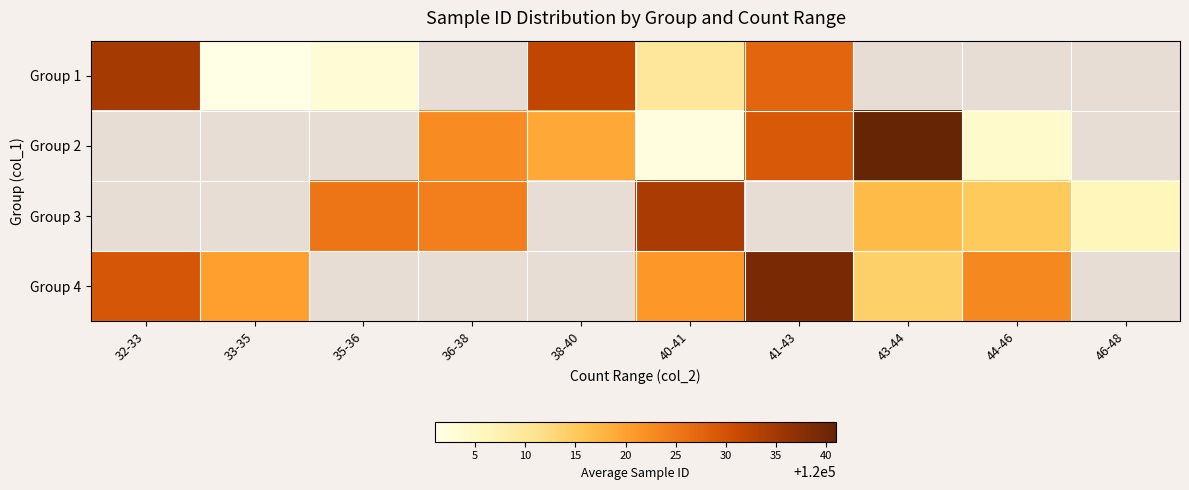

At which category does the chart reach its minimum across all series?

33-35